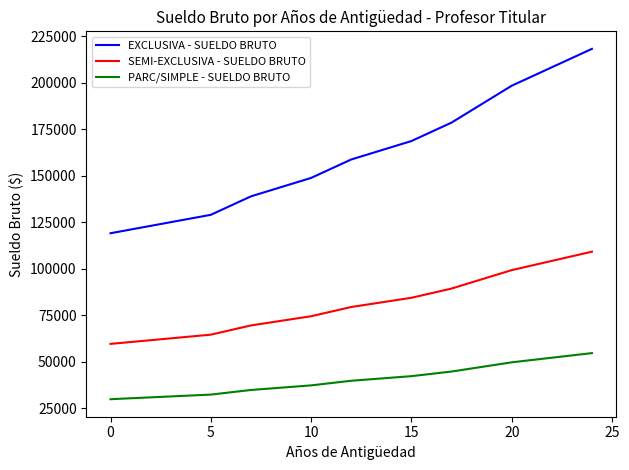

Which series has the largest total across all categories?

EXCLUSIVA - SUELDO BRUTO